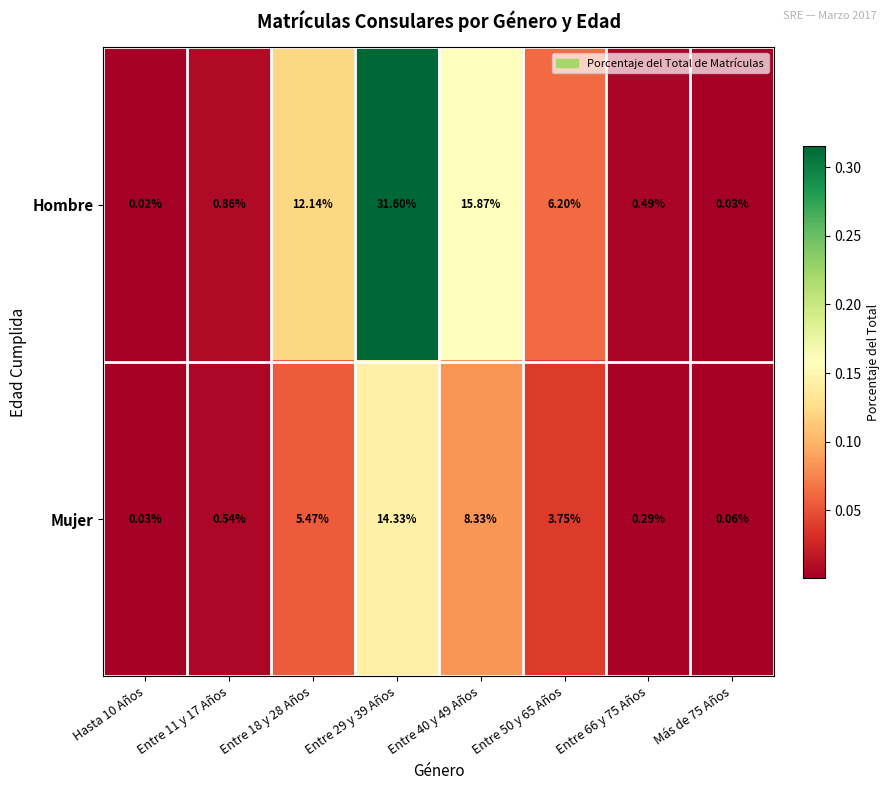

Which series changed the most between Entre 11 y 17 Años and Entre 18 y 28 Años?

Hombre